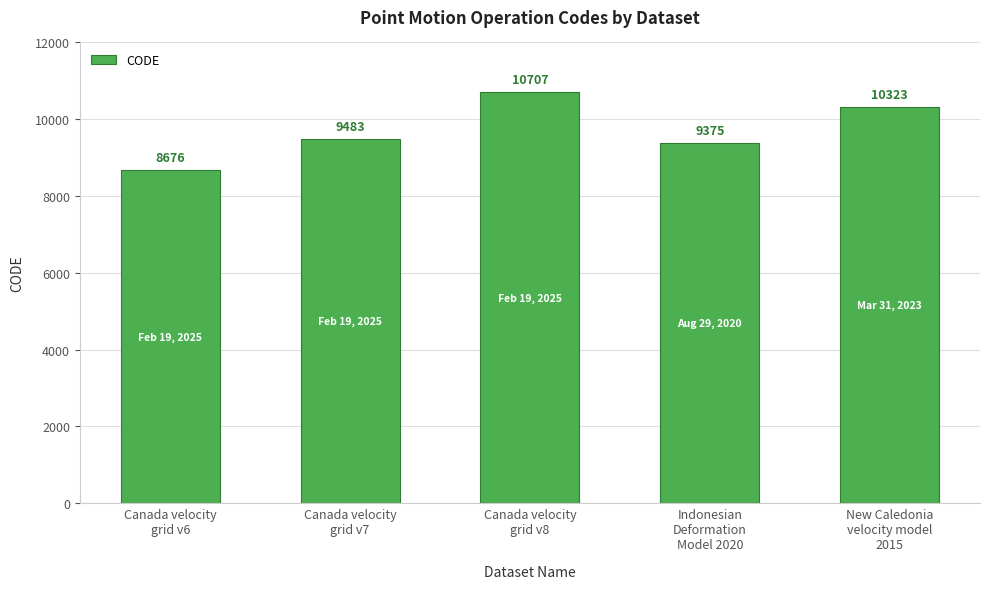

List the labels in order of value, largest first.

Canada velocity
grid v8, New Caledonia
velocity model
2015, Canada velocity
grid v7, Indonesian
Deformation
Model 2020, Canada velocity
grid v6